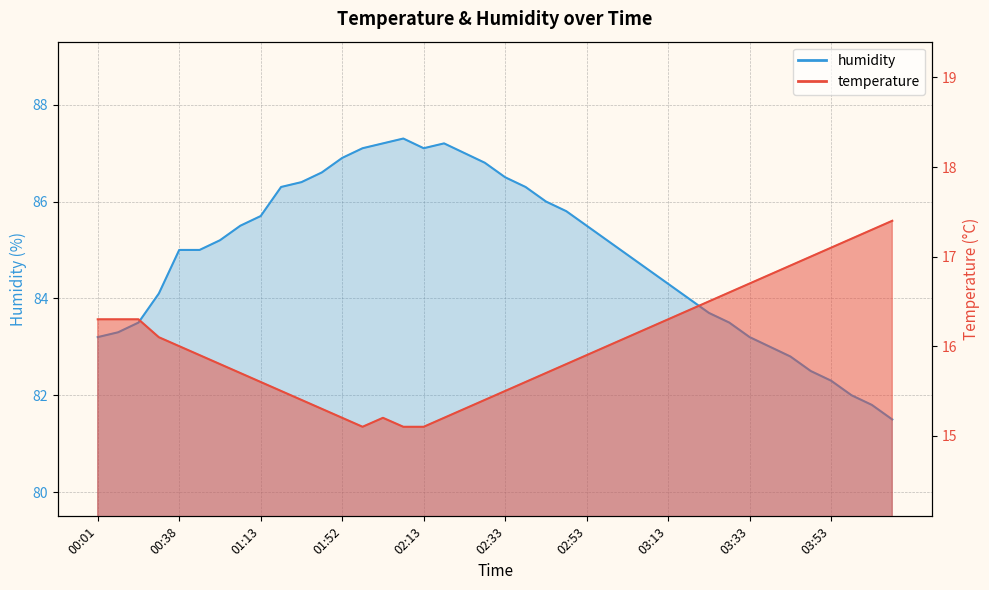

True or false: humidity has a value of 86.9 at 01:52.

True